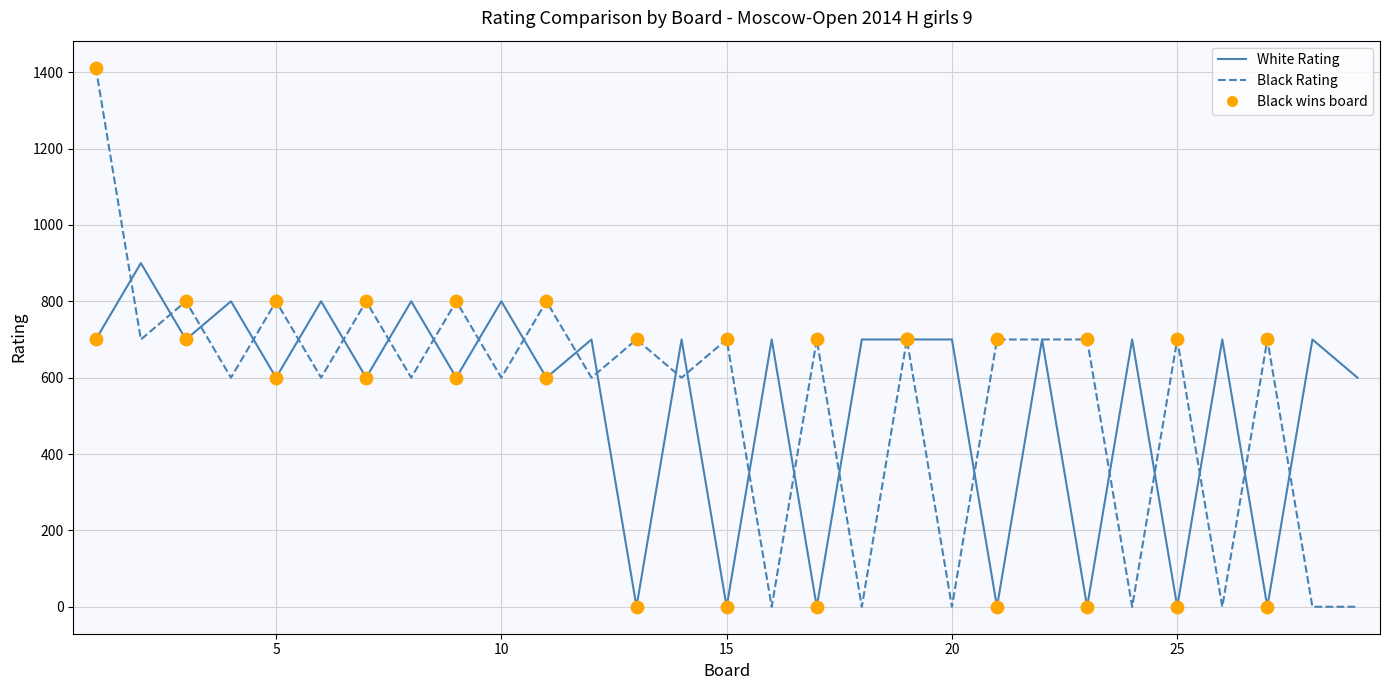

Which series has the largest range (max minus min)?

Black Rating